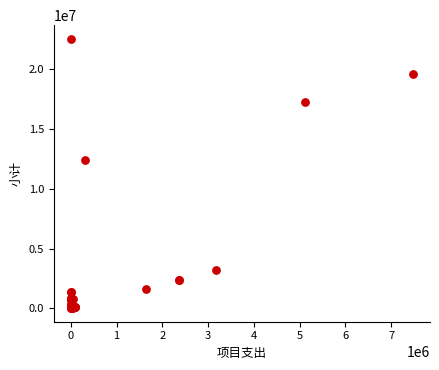

What Y value in the scatter plot is closest to 11291487?

12431574.0